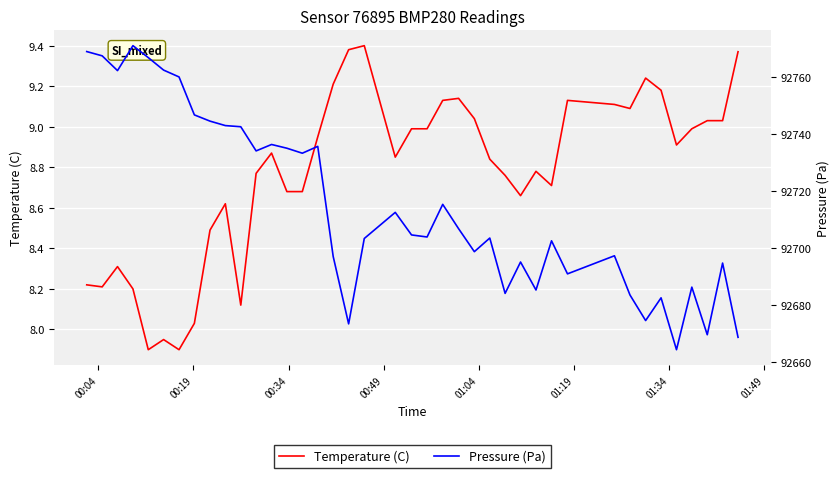

What is the minimum value for Temperature (C)?

7.9